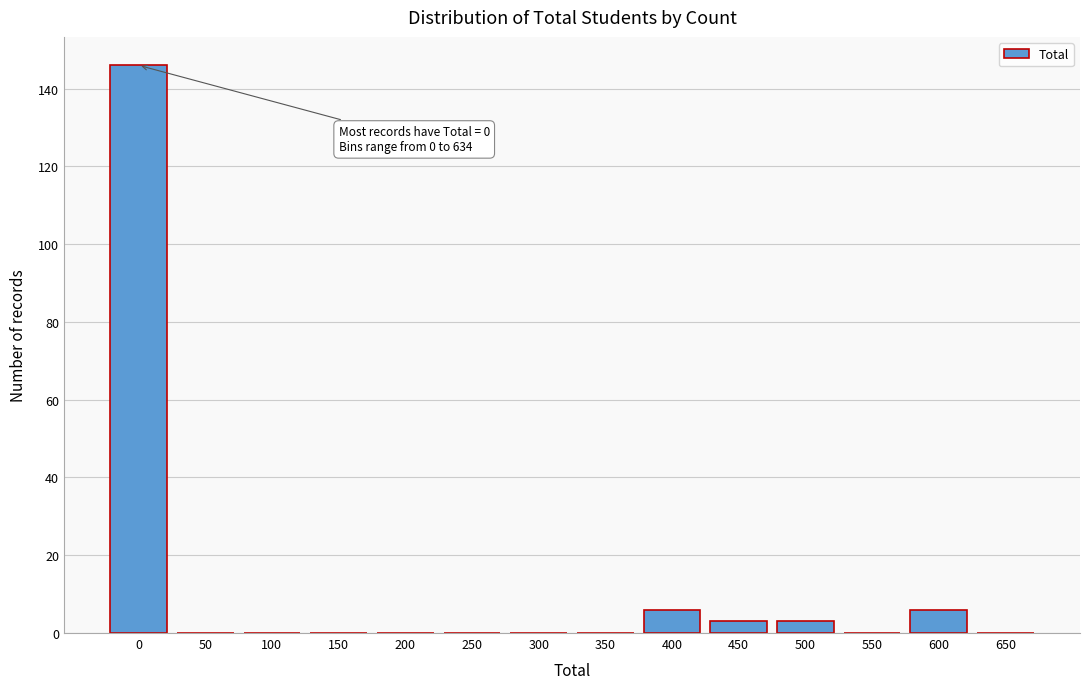

Reading left to right, transcribe all the data shown in this chart.

0=146	50=0	100=0	150=0	200=0	250=0	300=0	350=0	400=6	450=3	500=3	550=0	600=6	650=0